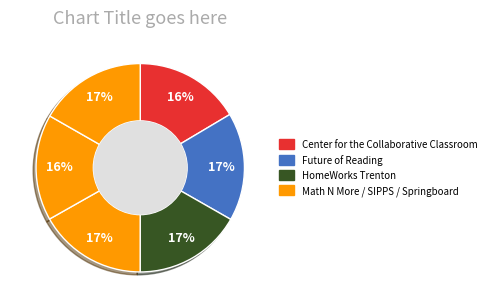

What is the largest slice in the pie chart?

Future of Reading